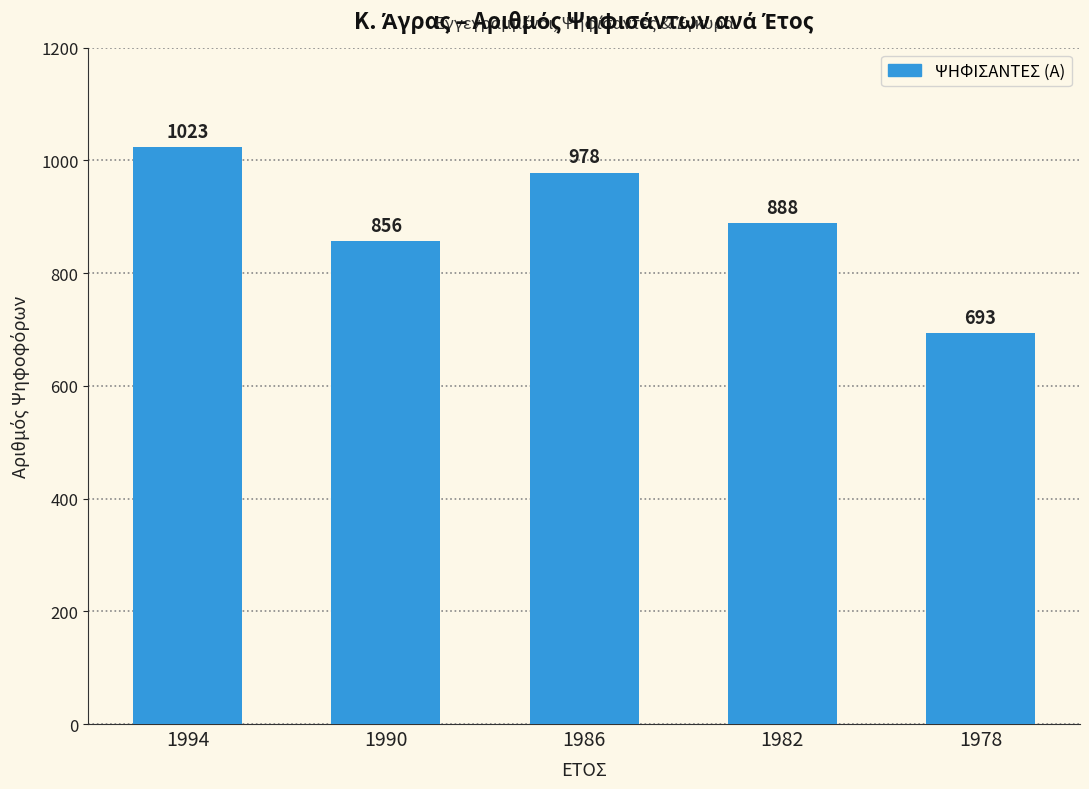

The value at 1990 is 541. True or false?

False